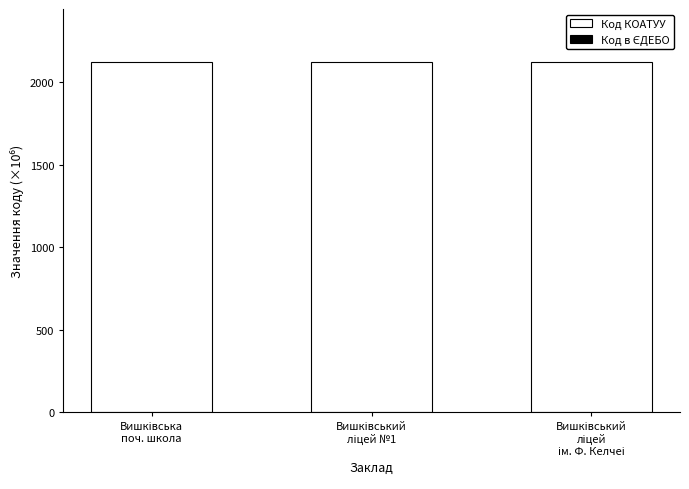

Are the bars grouped side by side (vs. stacked)?

No